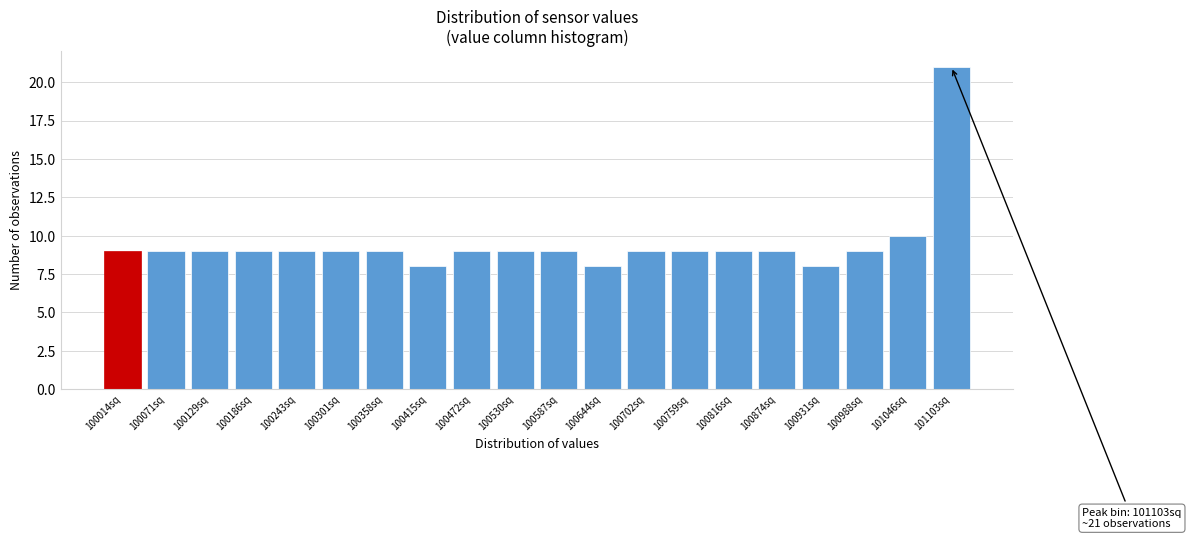

Reading left to right, transcribe all the data shown in this chart.

9	9	9	9	9	9	9	8	9	9	9	8	9	9	9	9	8	9	10	21